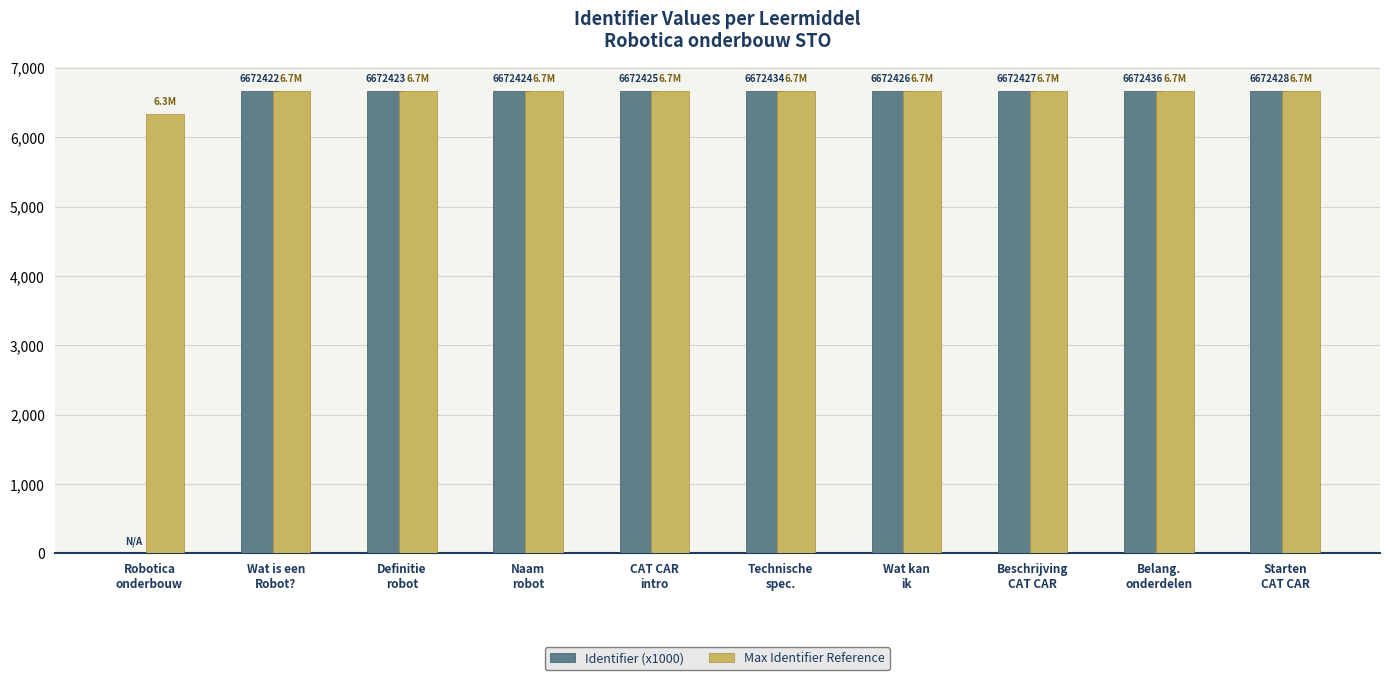

Which series has the largest total across all categories?

Max Identifier Reference